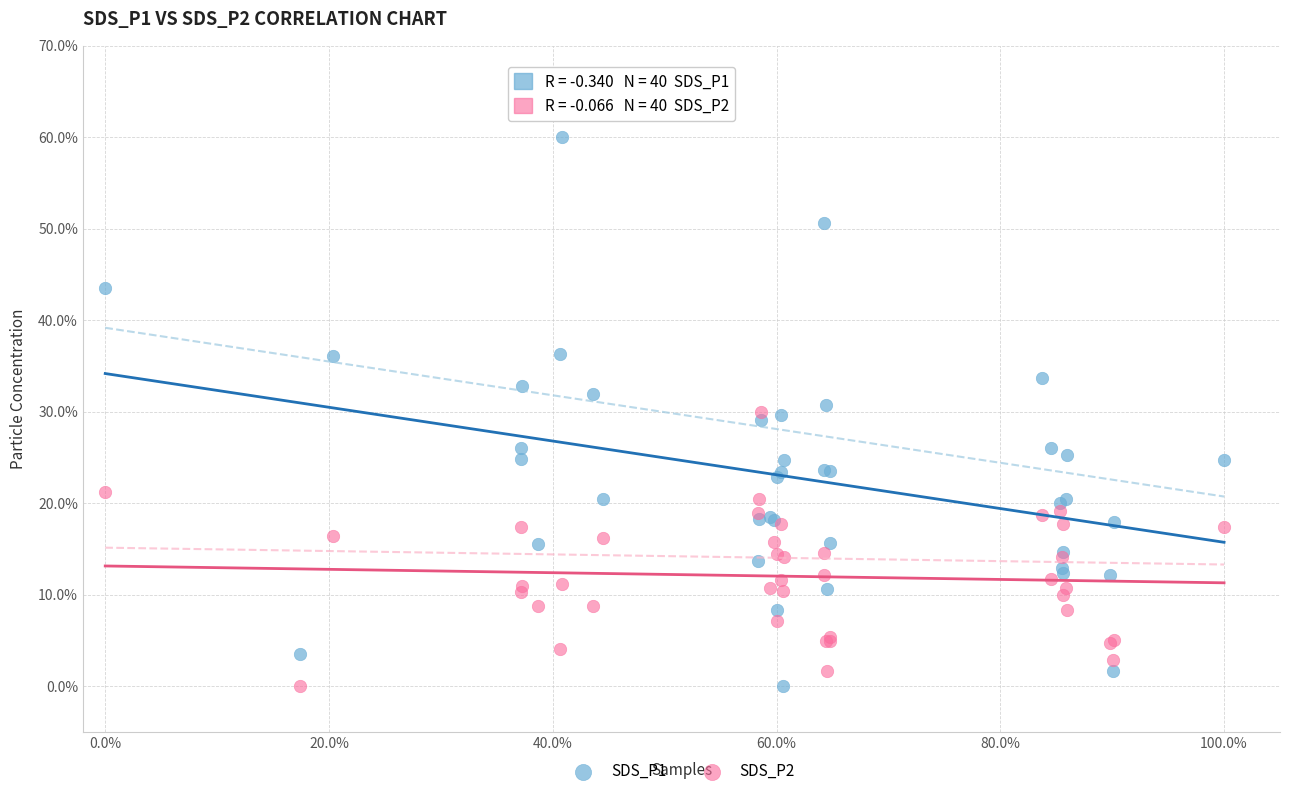

What are all the series names shown in the legend?

SDS_P1, SDS_P2